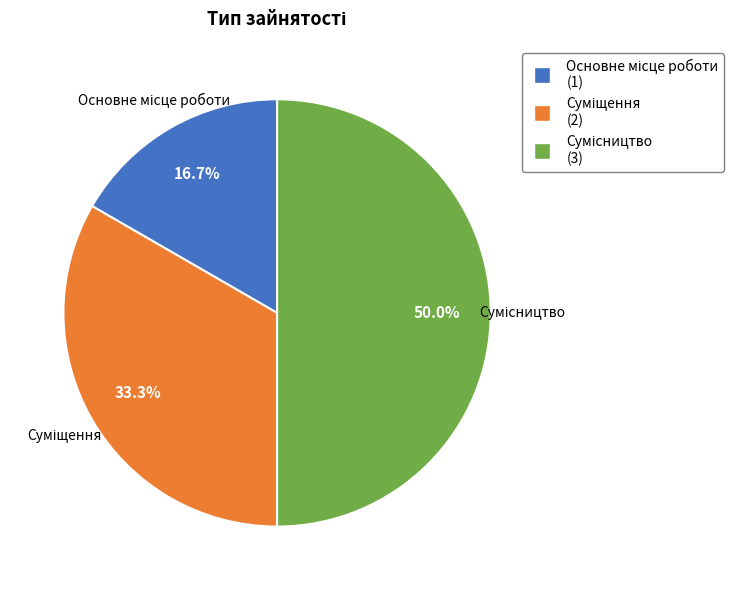

Is it true that Суміщення is 33% of the pie?

True